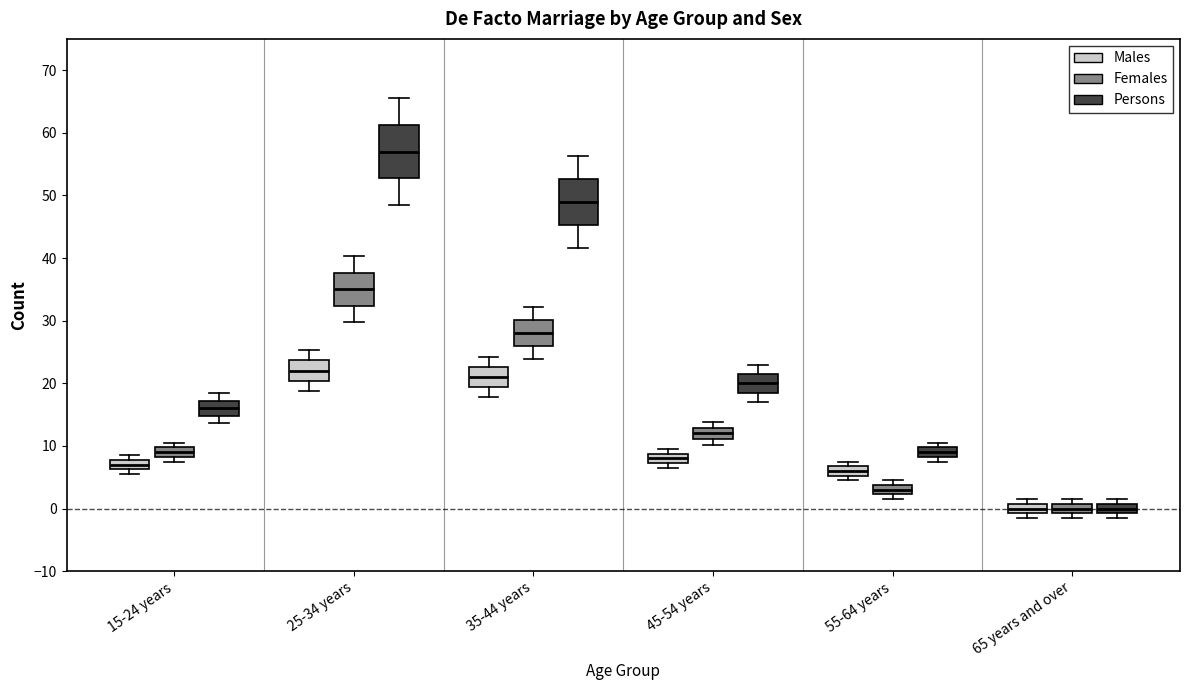

Where is the lower edge of the box for 65 years and over (Persons) on the y-axis? The values are not printed on the chart, so give them approximately, as read against the axis.

-1